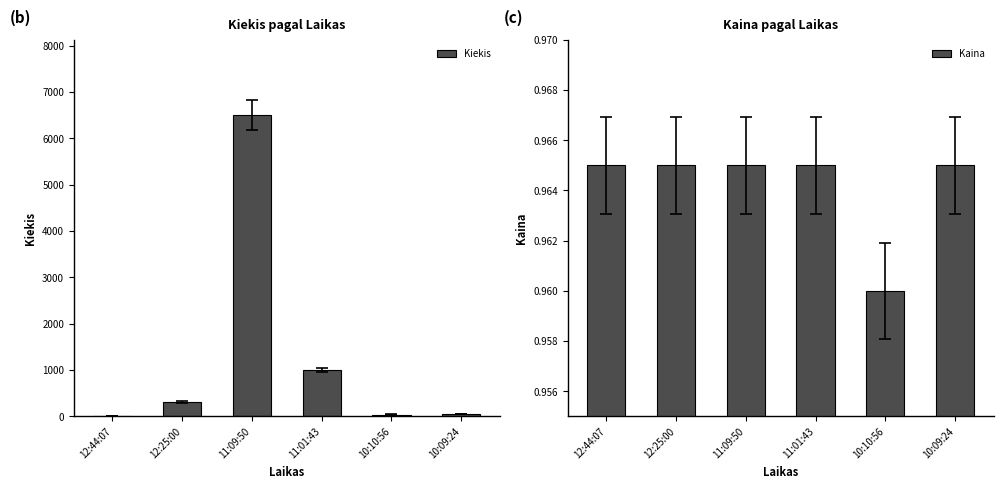

What is the minimum value for Kiekis?

5.0